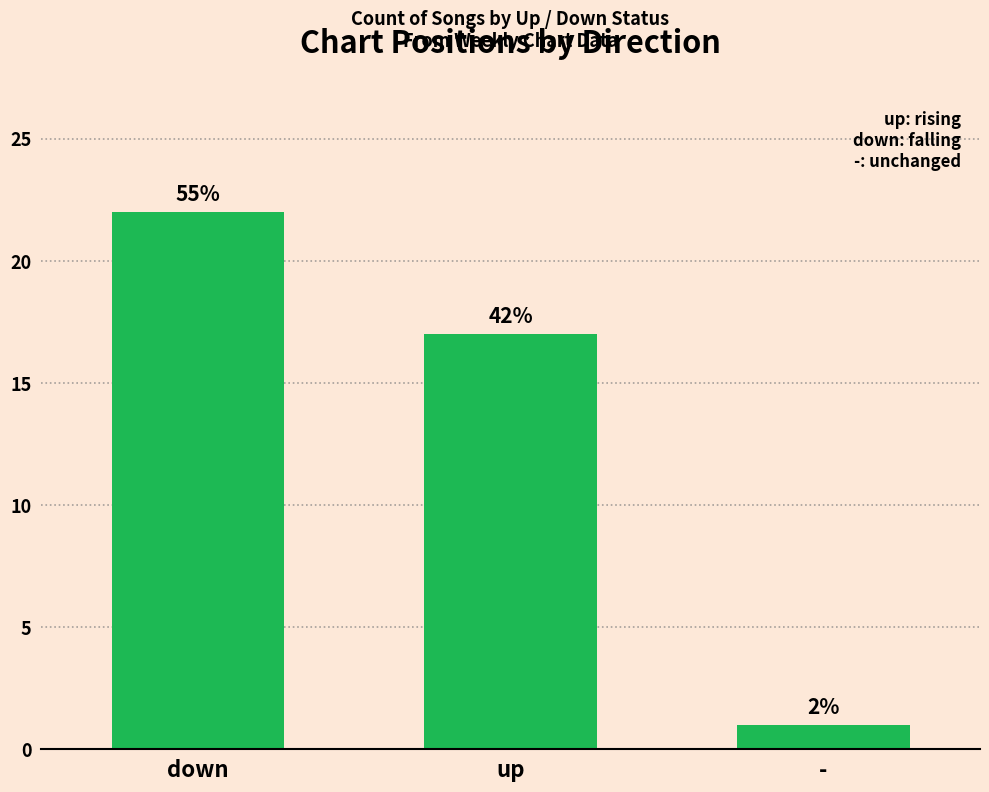

What is the label of the 2nd bar from the left?

up